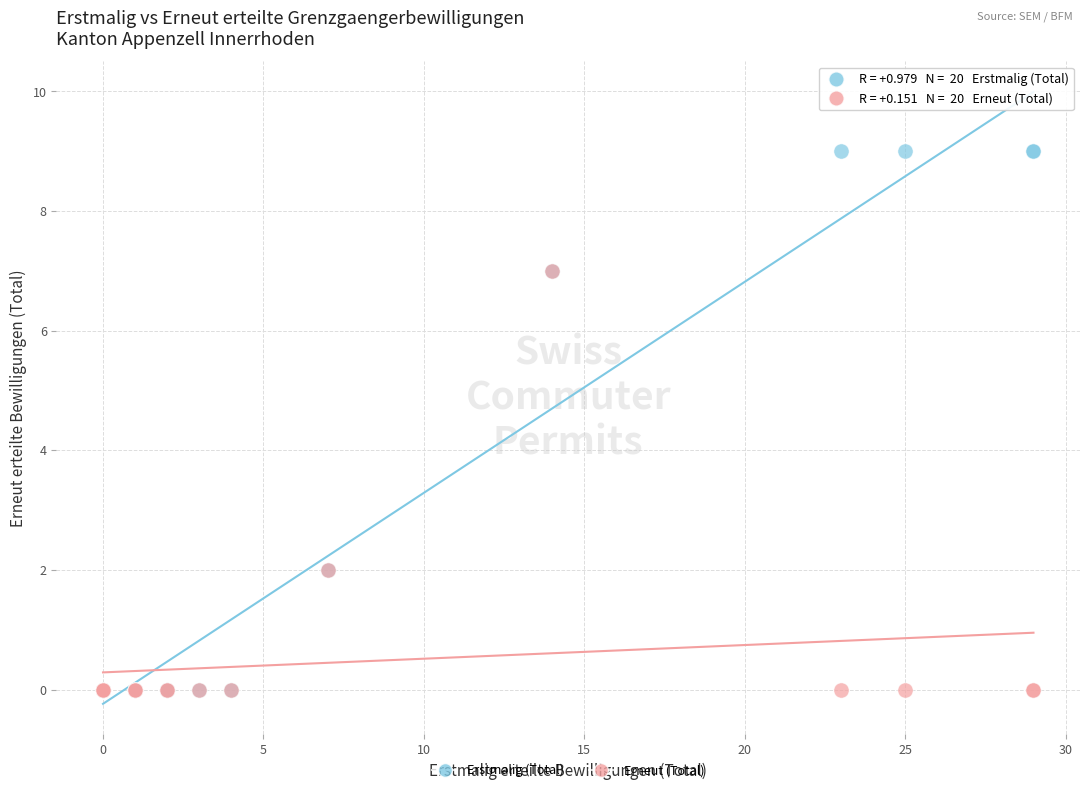

What are all the series names shown in the legend?

Erstmalig (Total), Erneut (Total)